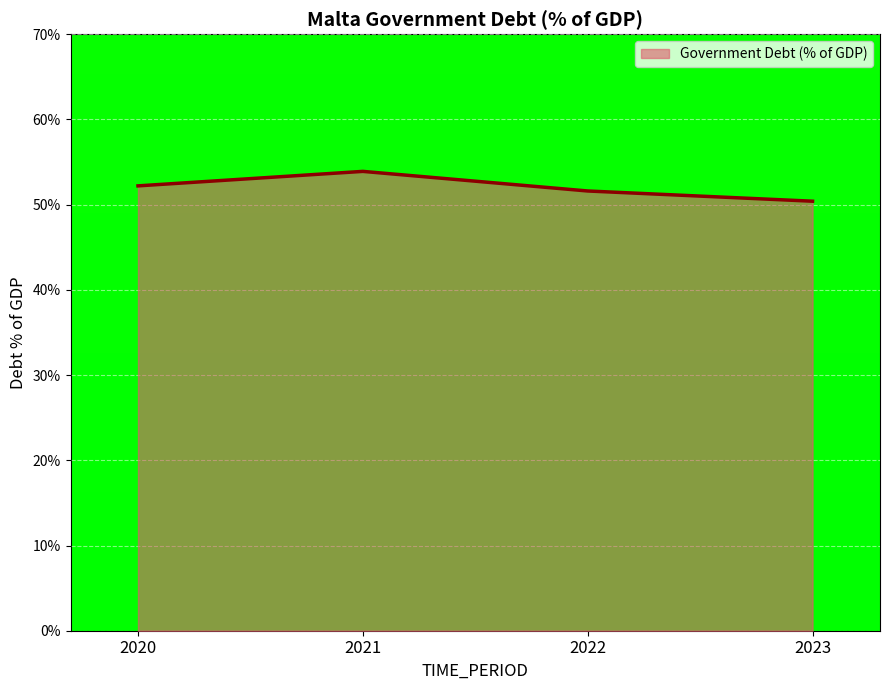

Reading right to left, what are all the values shown in this chart?

50.4	51.6	53.9	52.2